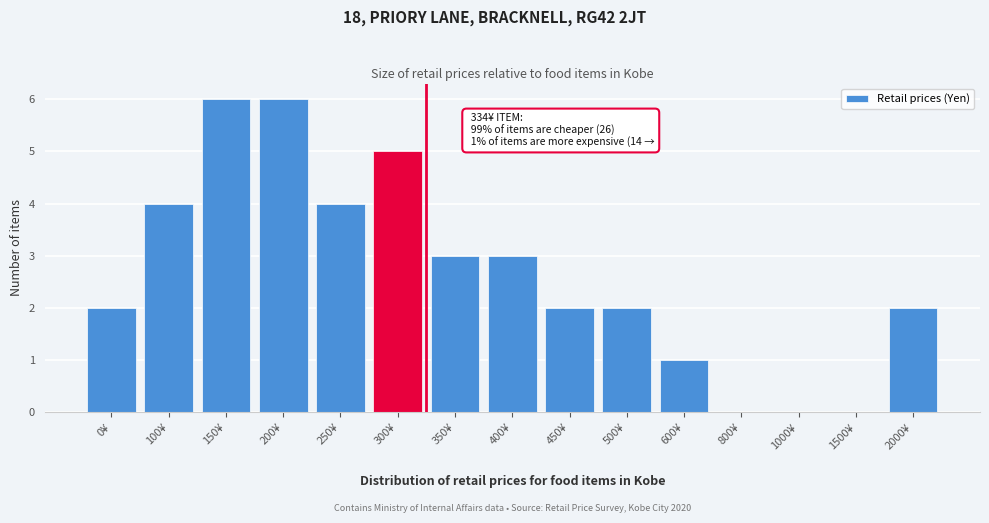

Reading left to right, what are all the values shown in this chart?

0¥=2	100¥=4	150¥=6	200¥=6	250¥=4	300¥=5	350¥=3	400¥=3	450¥=2	500¥=2	600¥=1	800¥=0	1000¥=0	1500¥=0	2000¥=2